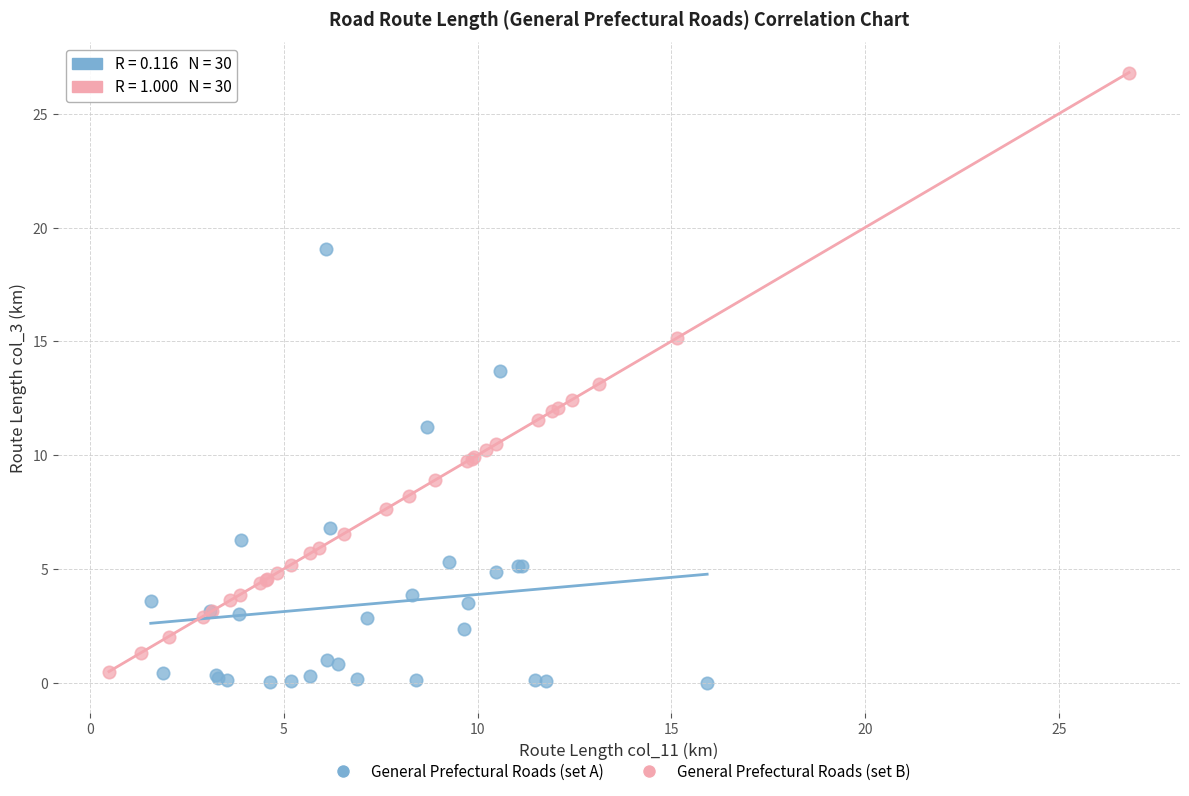

Which series has the widest spread of Y values?

General Prefectural Roads (set B)